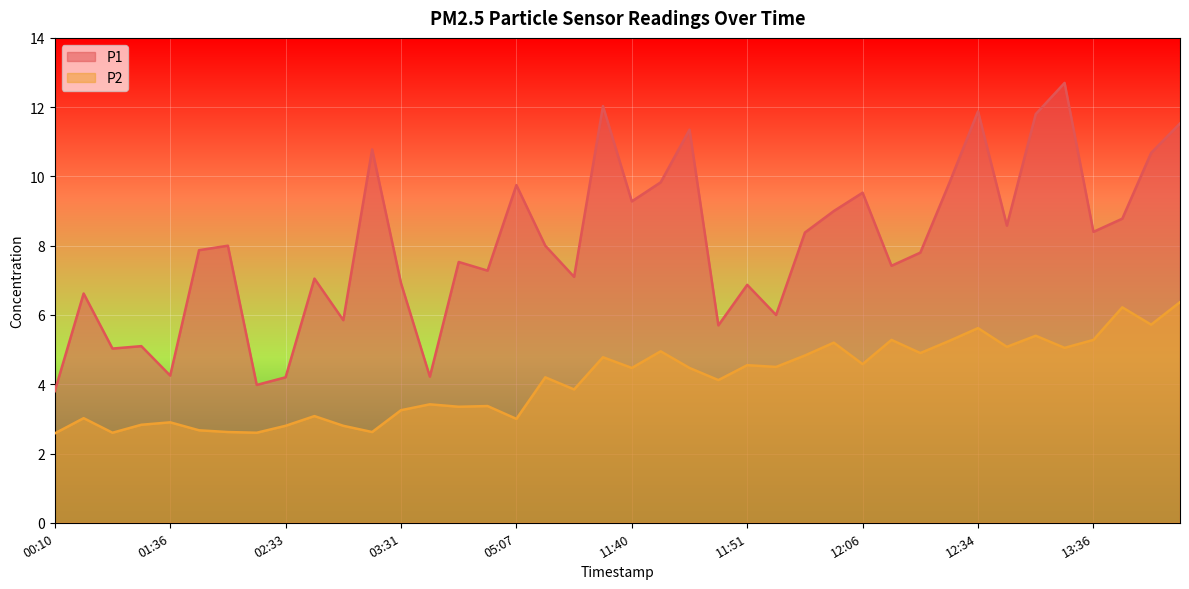

How many data points in P1 are above 8?

18